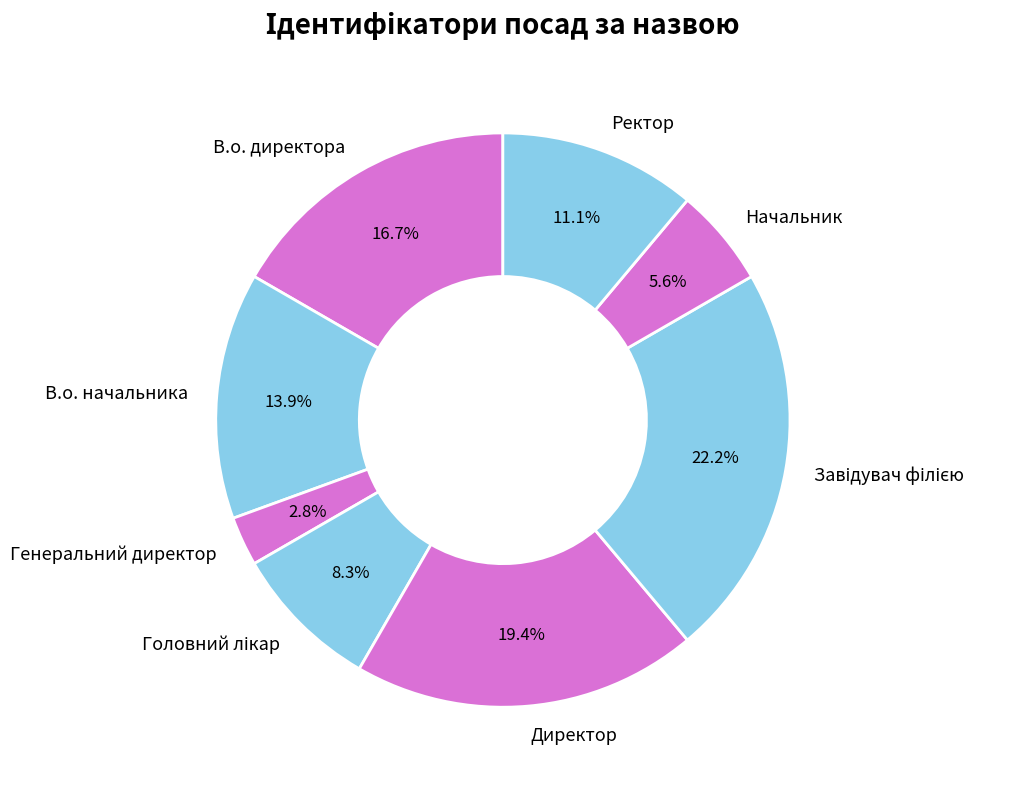

How much of the chart is everything except В.о. начальника?

86.1%